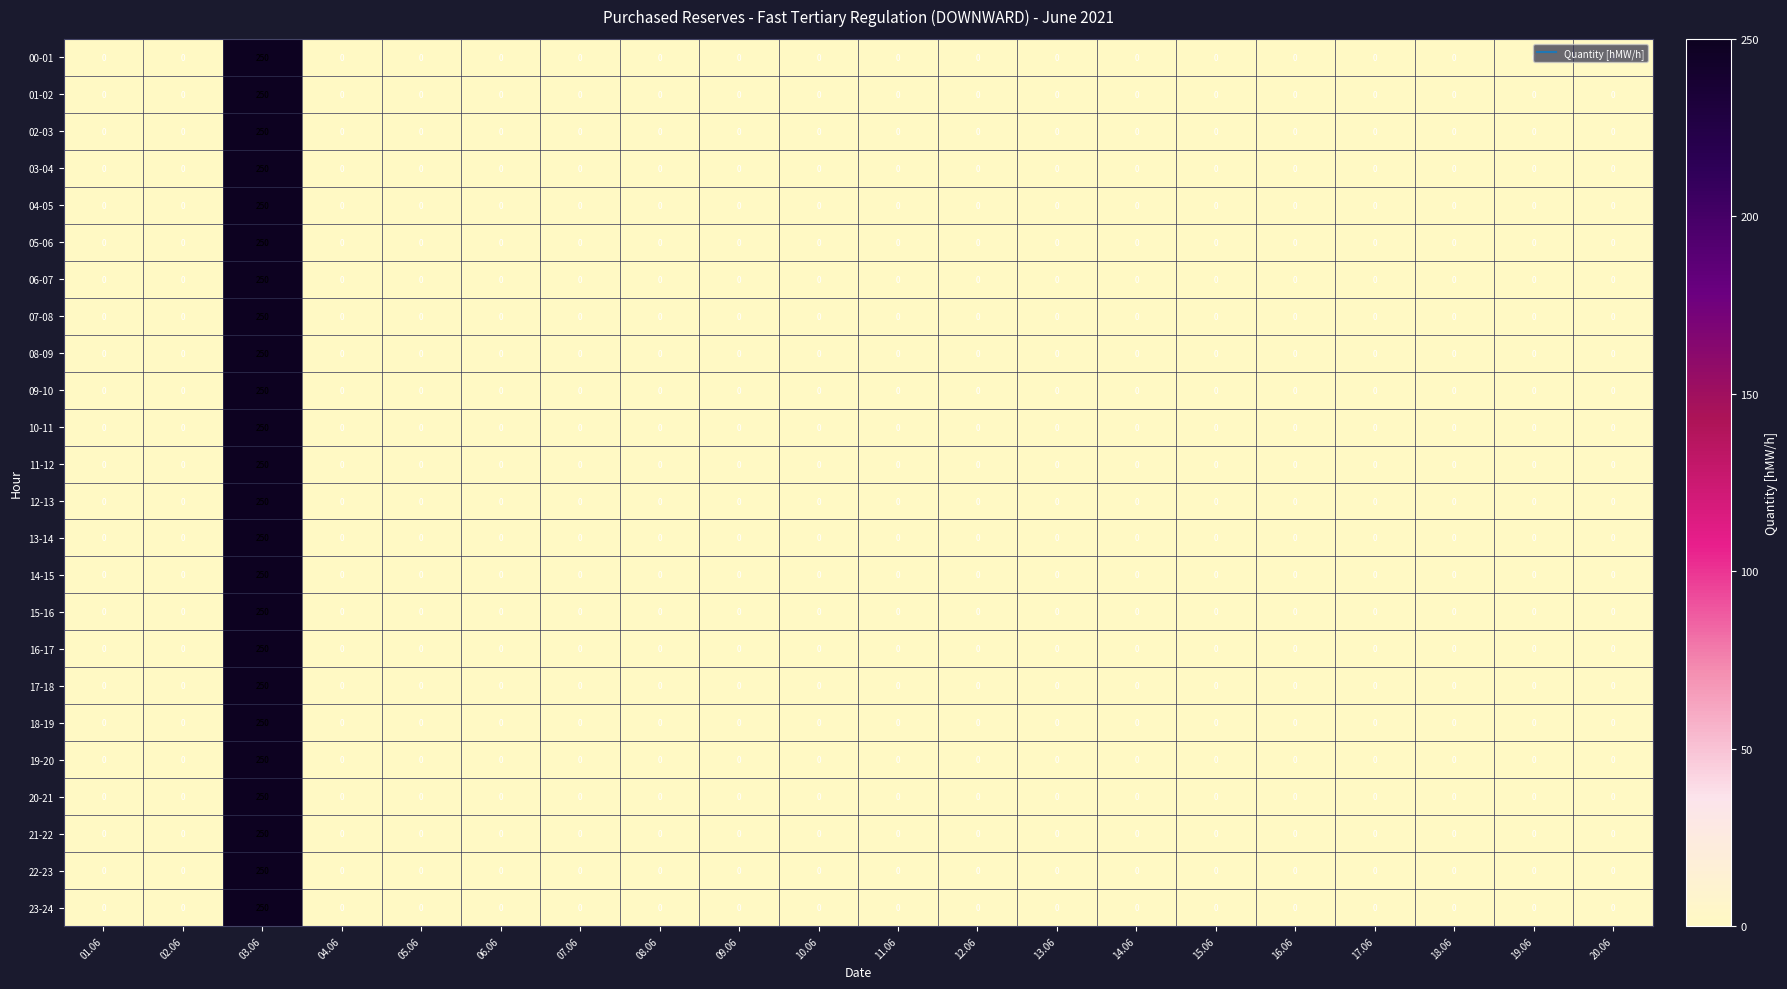

The value of 09-10 at 06.06 is 0. True or false?

True